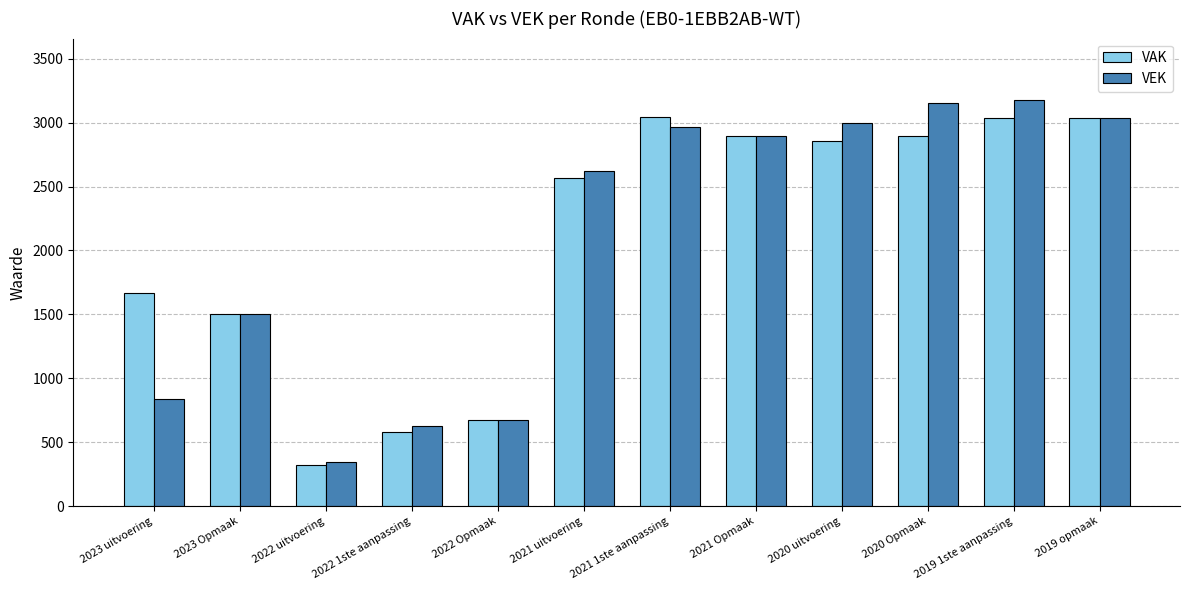

What is the difference between the VEK values at 2022 uitvoering and 2022 1ste aanpassing?

282